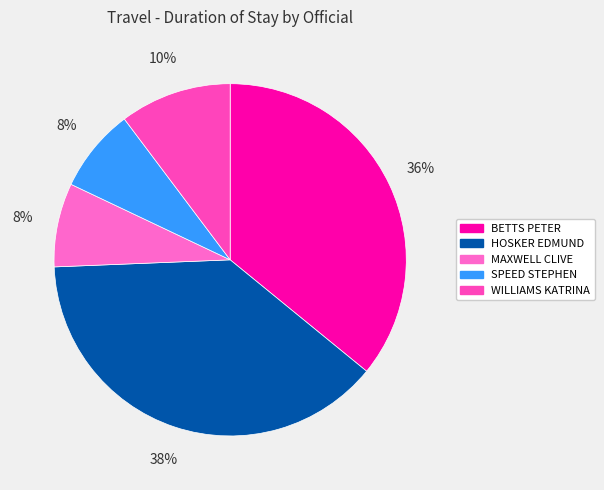

What portion of the pie excludes SPEED STEPHEN?

92.3%